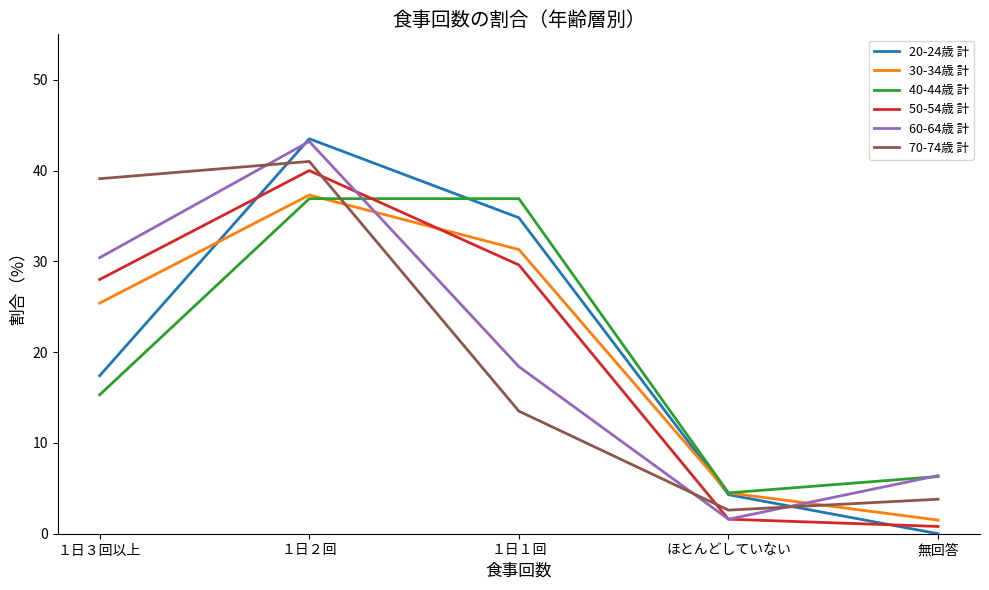

At which category does the chart reach its peak across all series?

１日２回